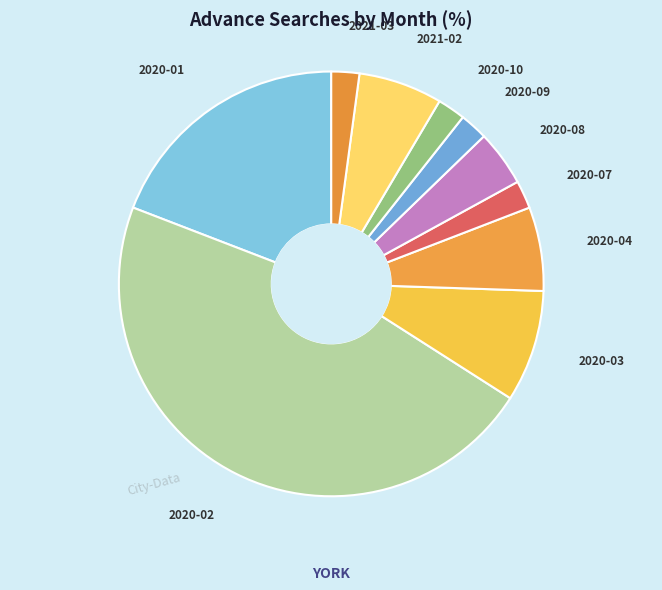

How many segments does this pie chart have?

10